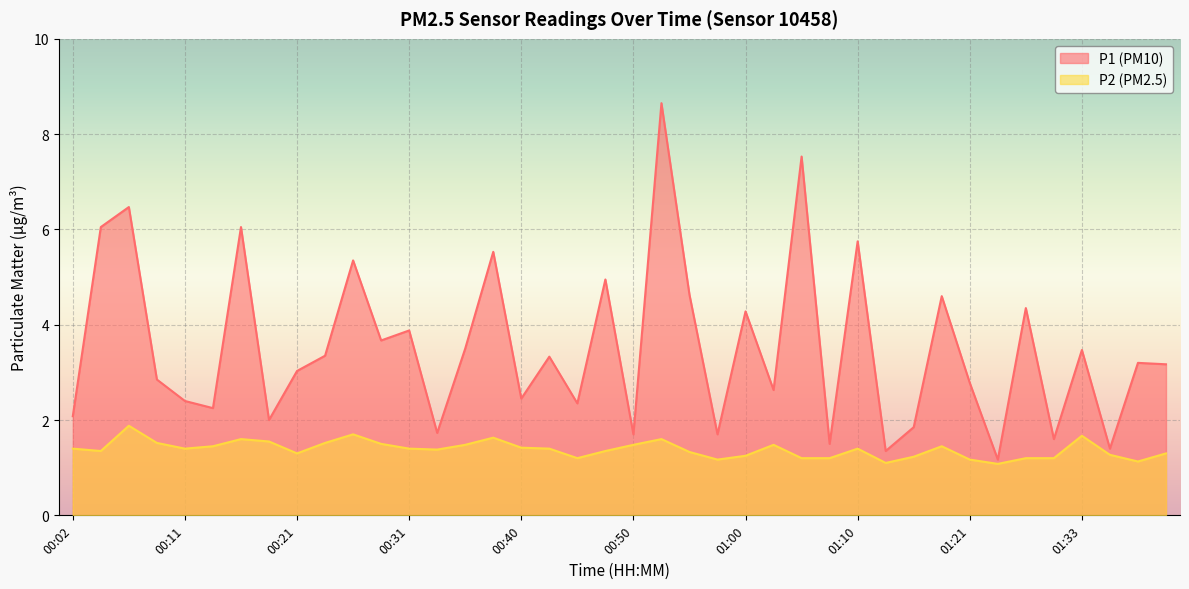

What value does the P1 series have at 00:31?

3.9